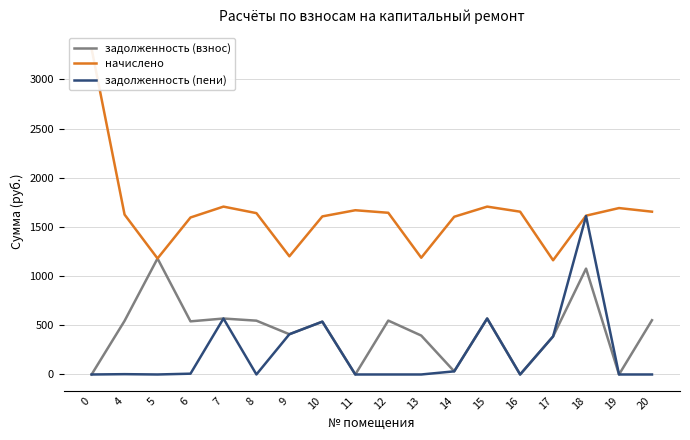

Between 20 and 10, which is larger?

20